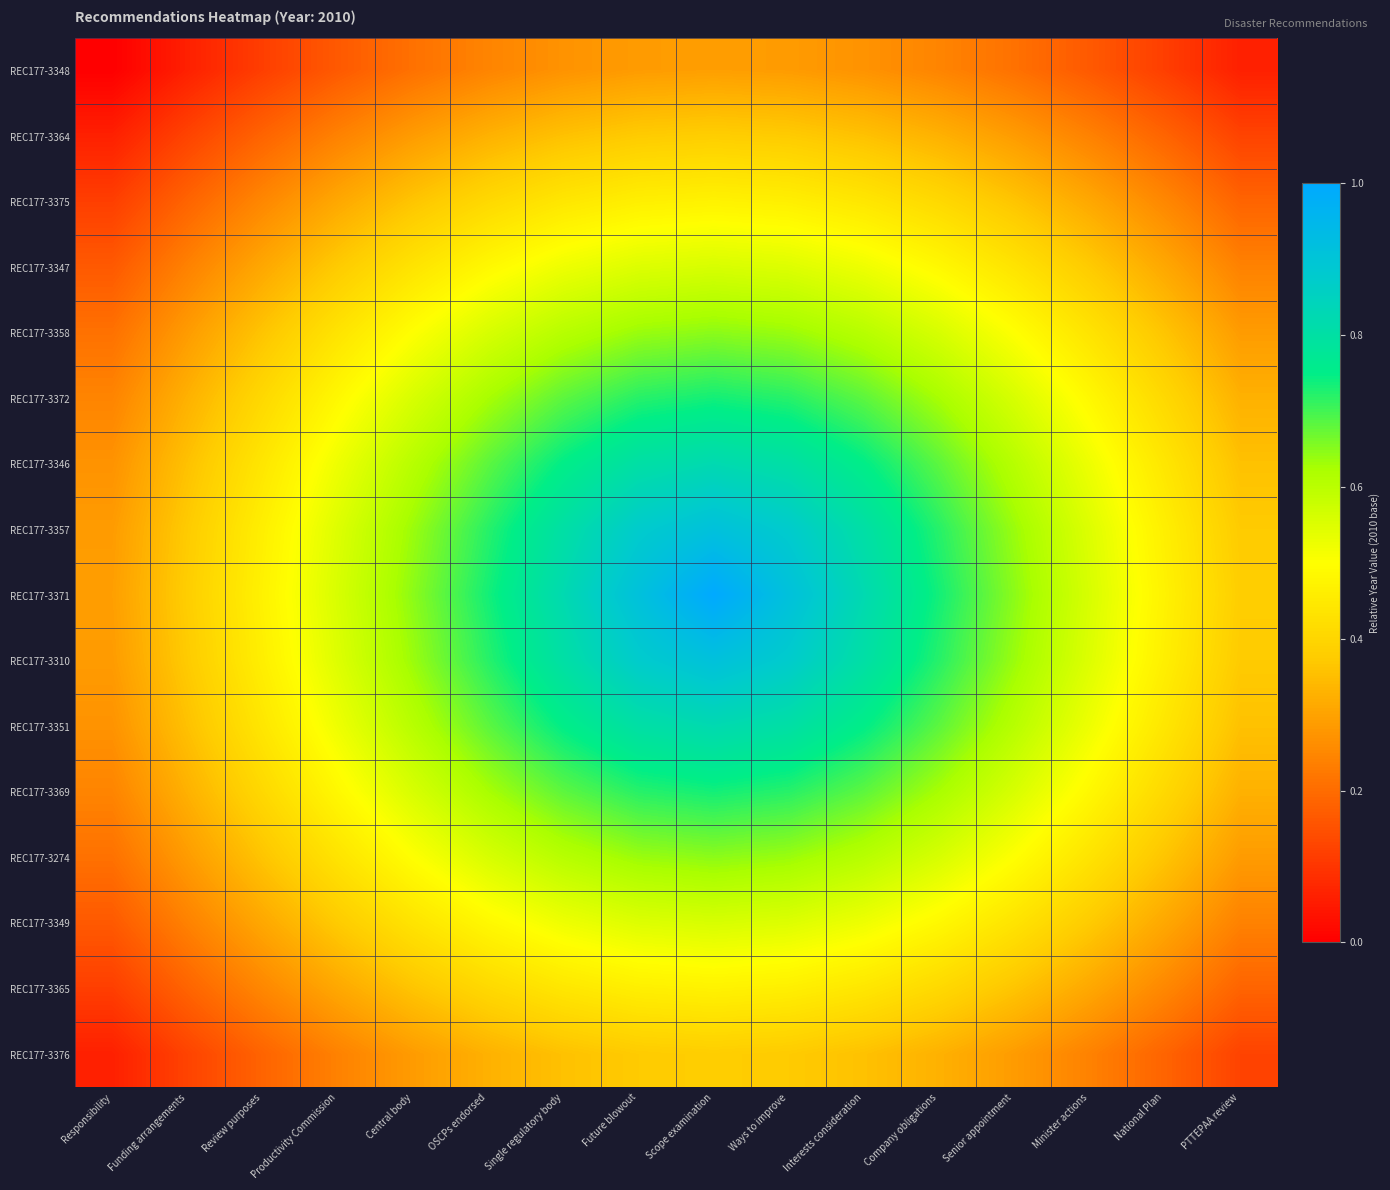

Which series has the widest spread of values?

REC177-3371